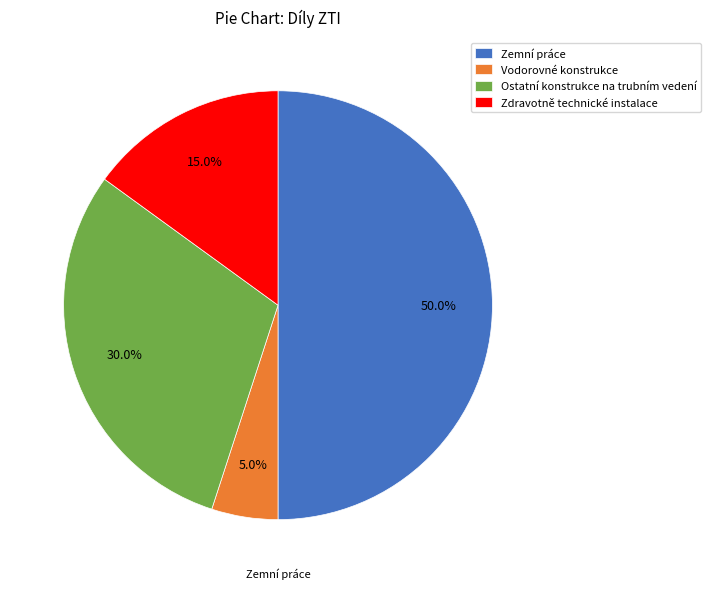

To the nearest percent, what is the combined percentage of Zdravotně technické instalace and Vodorovné konstrukce?

20%